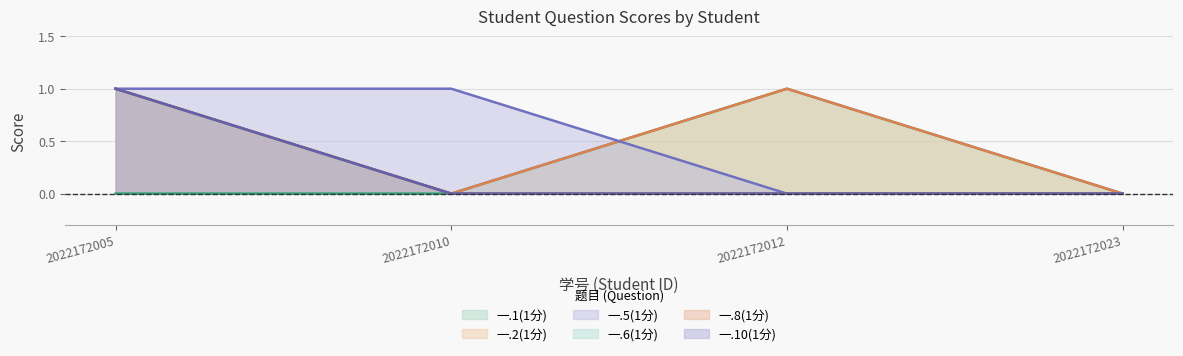

How many lines are shown in the chart?

6